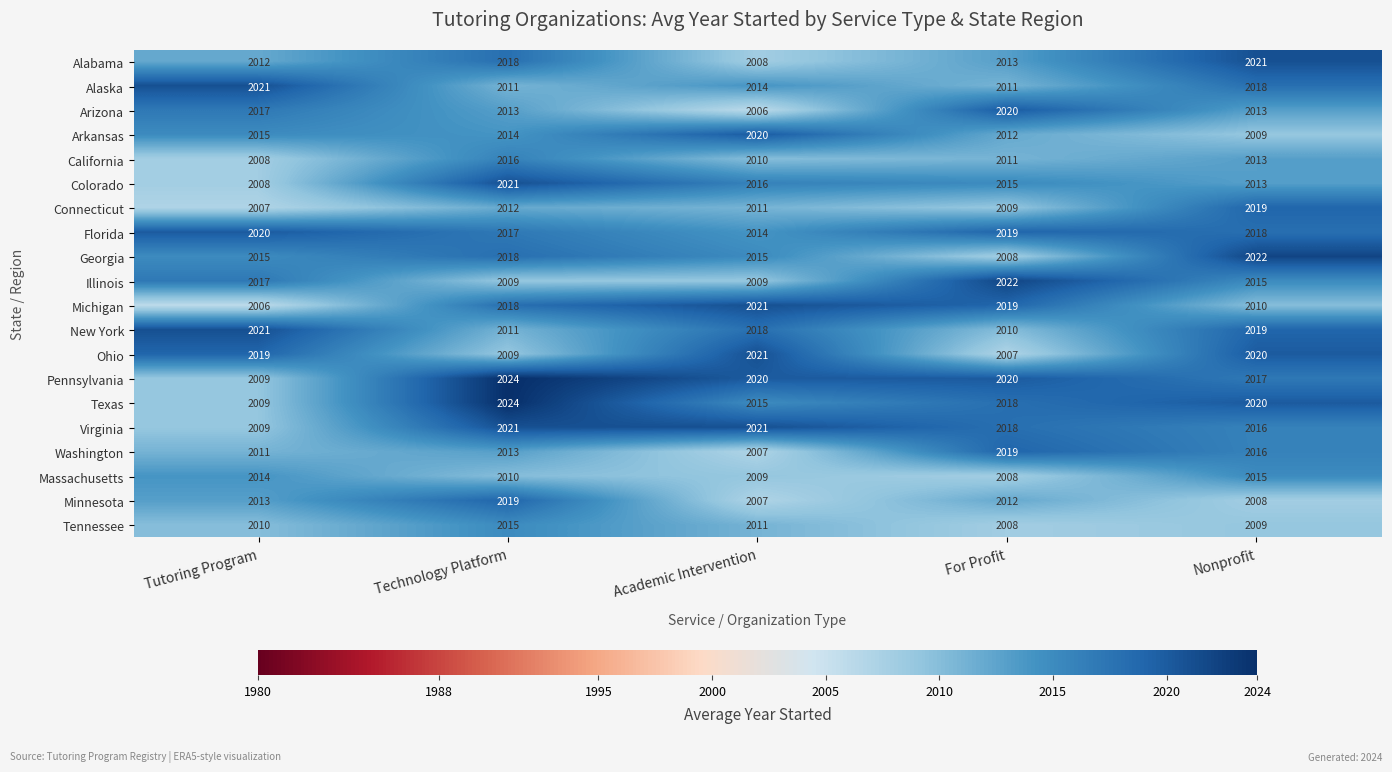

The value of Ohio at Nonprofit is 543. True or false?

False